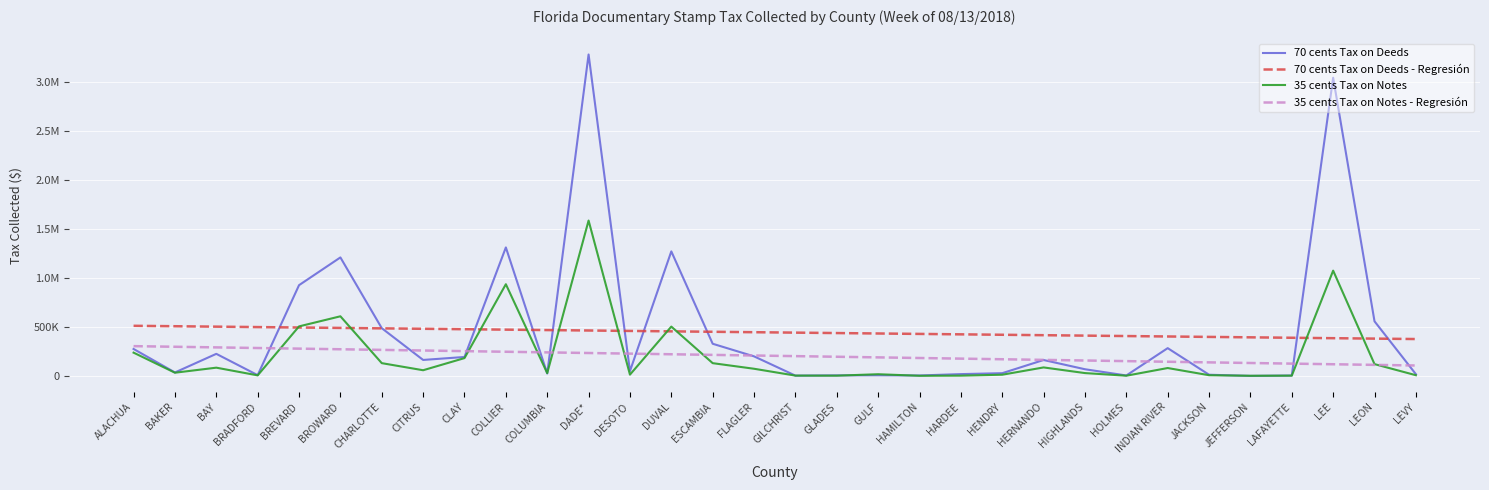

What are all the series names shown in the legend?

70 cents Tax on Deeds, 70 cents Tax on Deeds - Regresión, 35 cents Tax on Notes, 35 cents Tax on Notes - Regresión